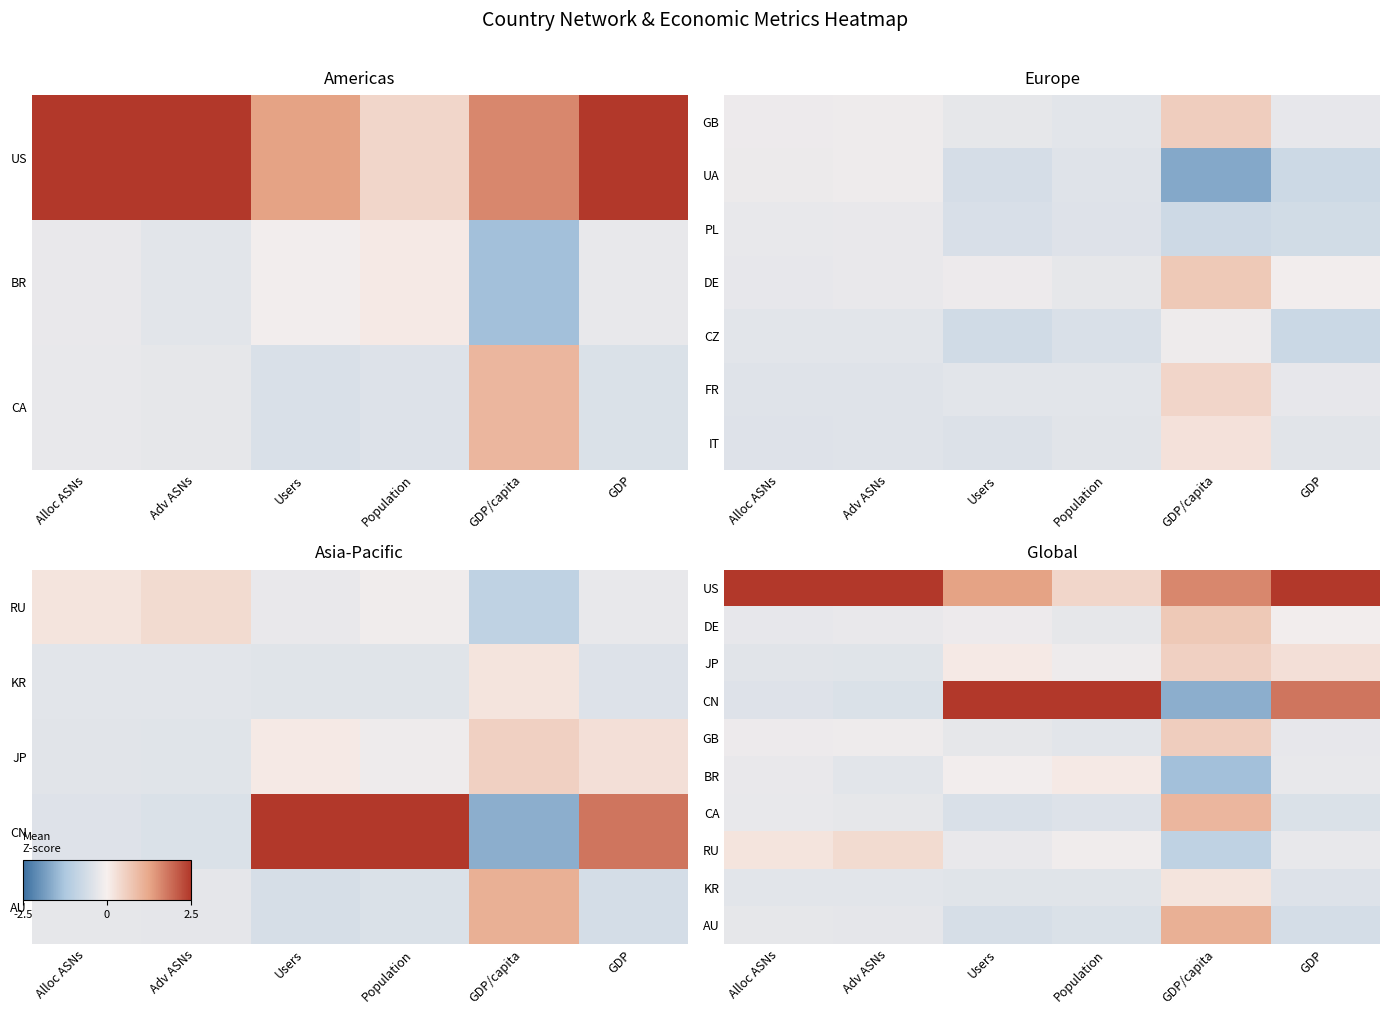

At which category does the chart reach its peak across all series?

Alloc ASNs